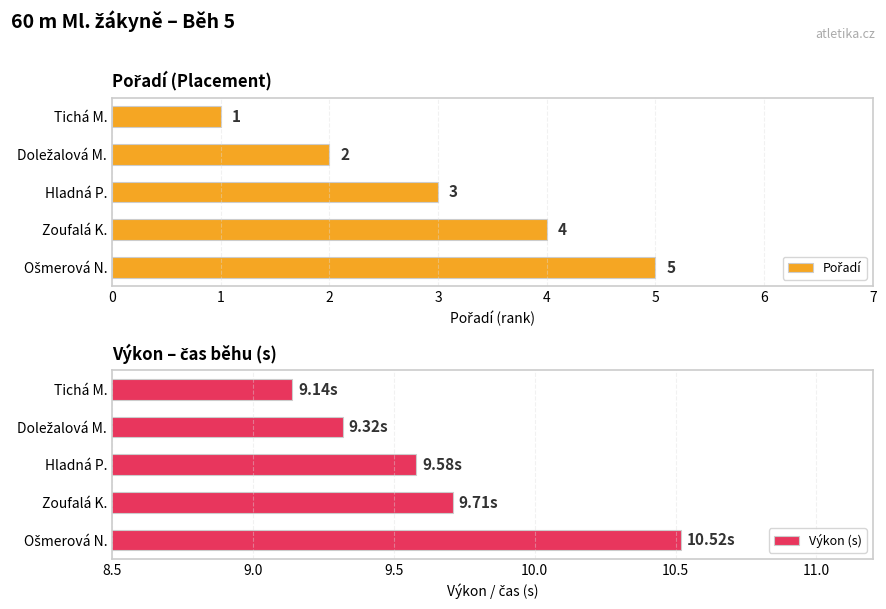

Where is Výkon (s) nearest to the value 9?

Tichá M.